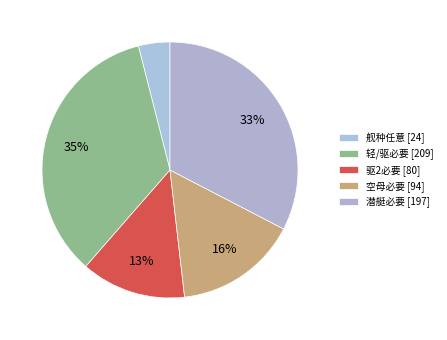

How many slices are in this pie chart?

5